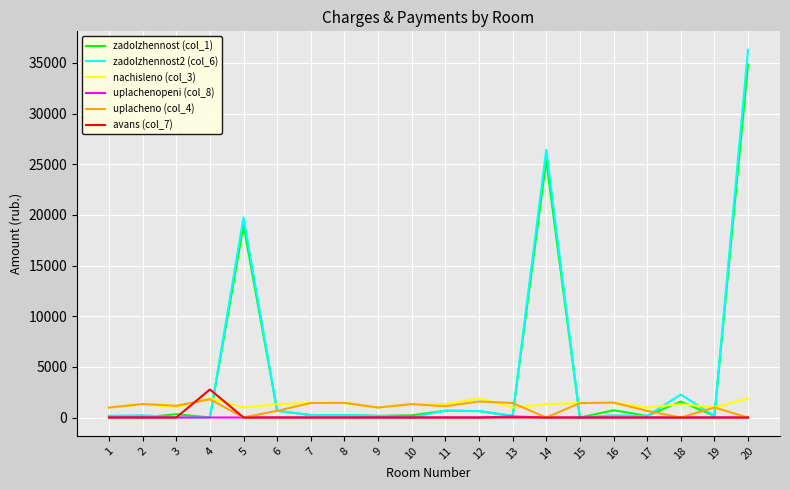

Which series has the widest spread of values?

zadolzhennost2 (col_6)